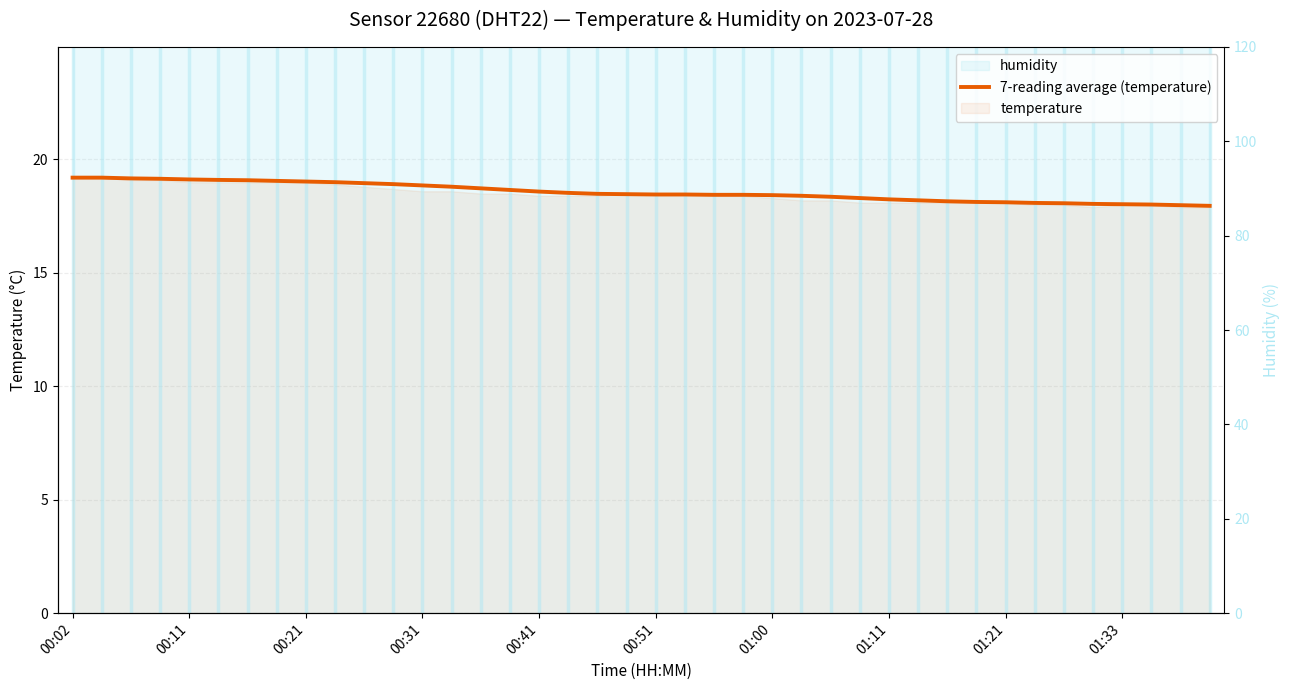

What is the difference between the maximum and second lowest values?

1.2